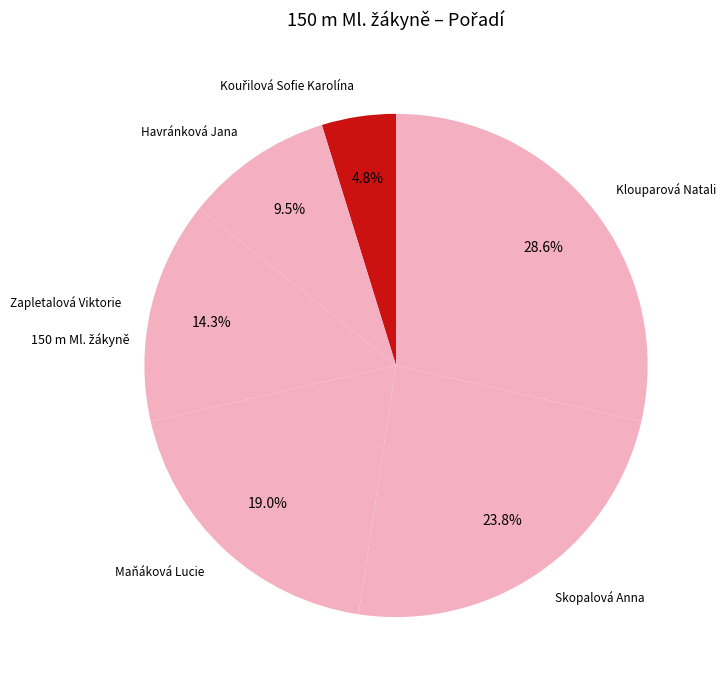

Which category has the biggest portion of the pie?

Klouparová Natali